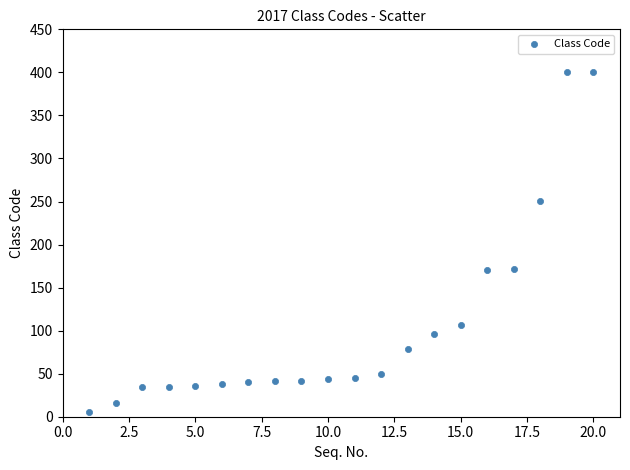

What is the range of Y values (max minus min)?

396